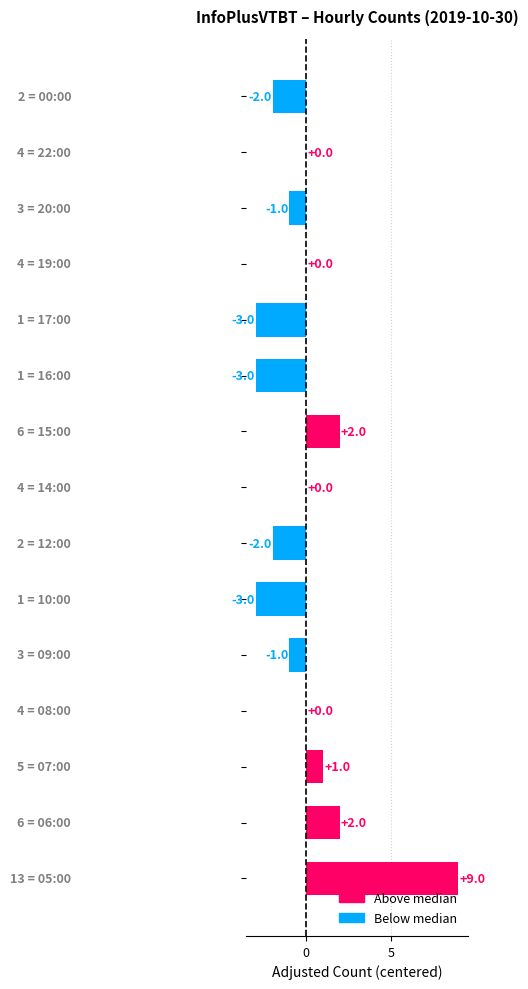

What is the maximum value shown in the chart?

9